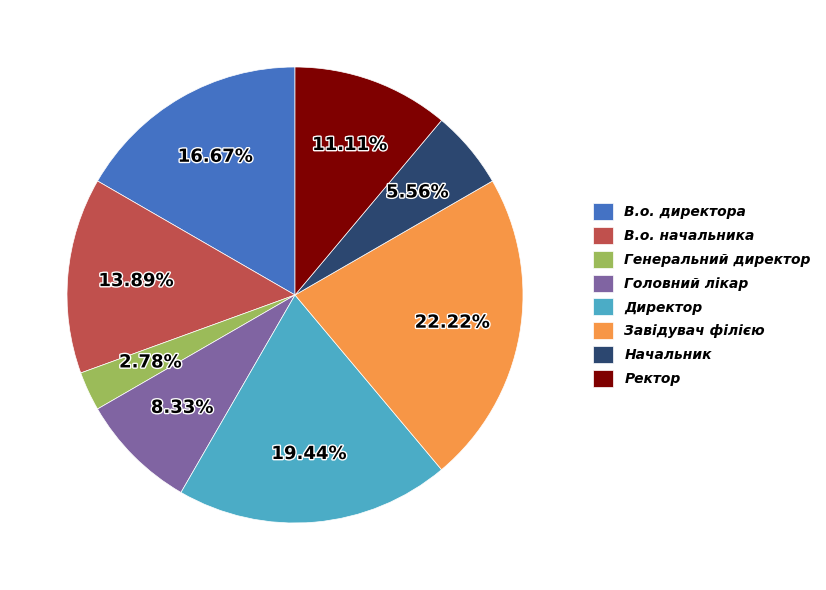

Rank the categories by value from highest to lowest.

Завідувач філією, Директор, В.о. директора, В.о. начальника, Ректор, Головний лікар, Начальник, Генеральний директор